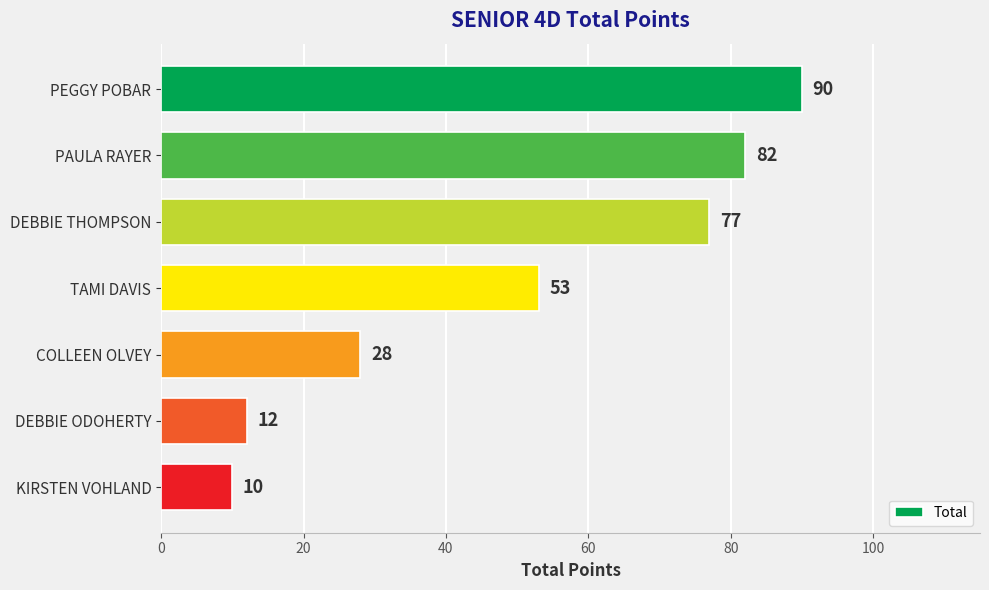

Rank the categories by value from highest to lowest.

PEGGY POBAR, PAULA RAYER, DEBBIE THOMPSON, TAMI DAVIS, COLLEEN OLVEY, DEBBIE ODOHERTY, KIRSTEN VOHLAND